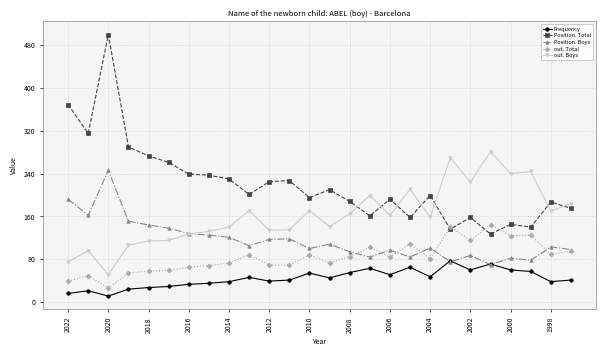

What is the sum of all Frequency values?

1144